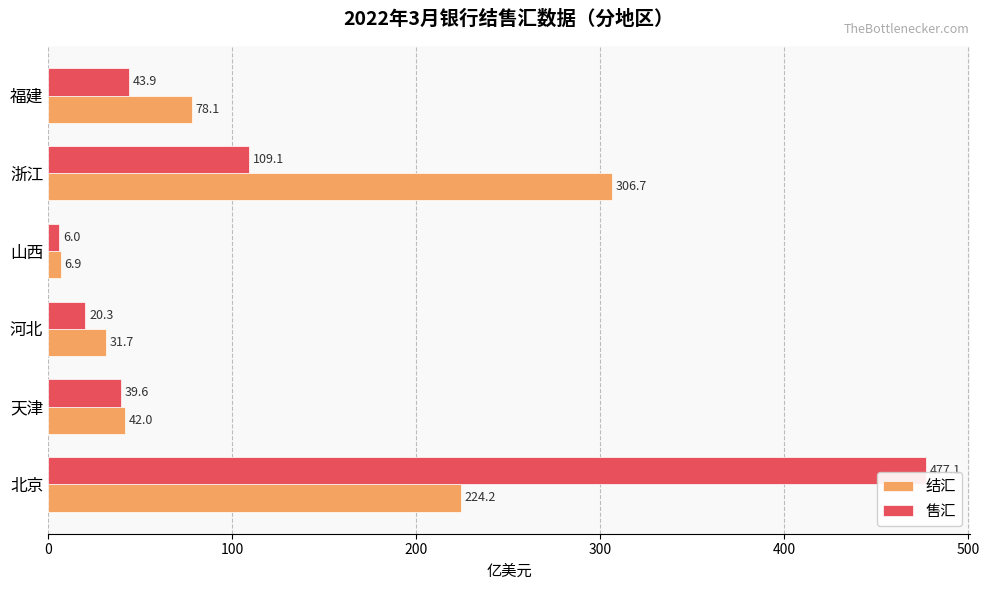

How many data points in 售汇 are less than 43?

3